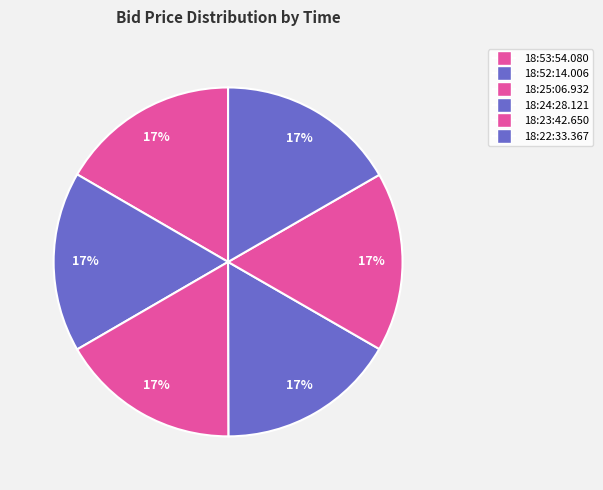

How many slices are in this pie chart?

6